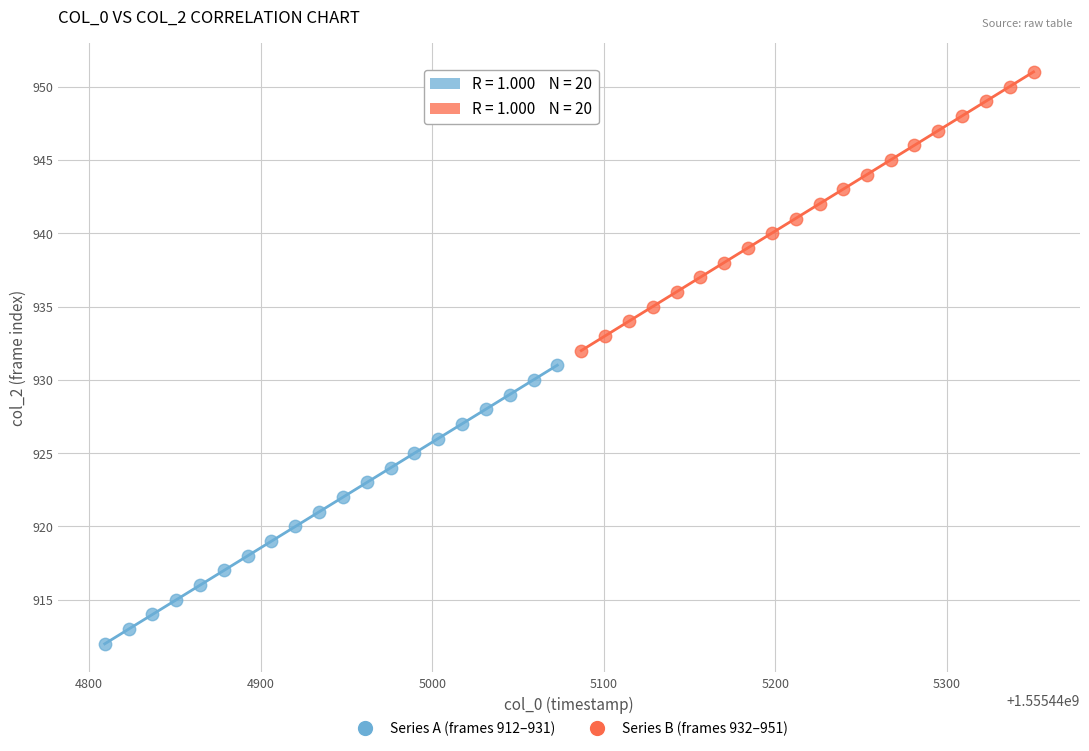

Which series reaches the maximum Y coordinate?

Series B (frames 932–951)